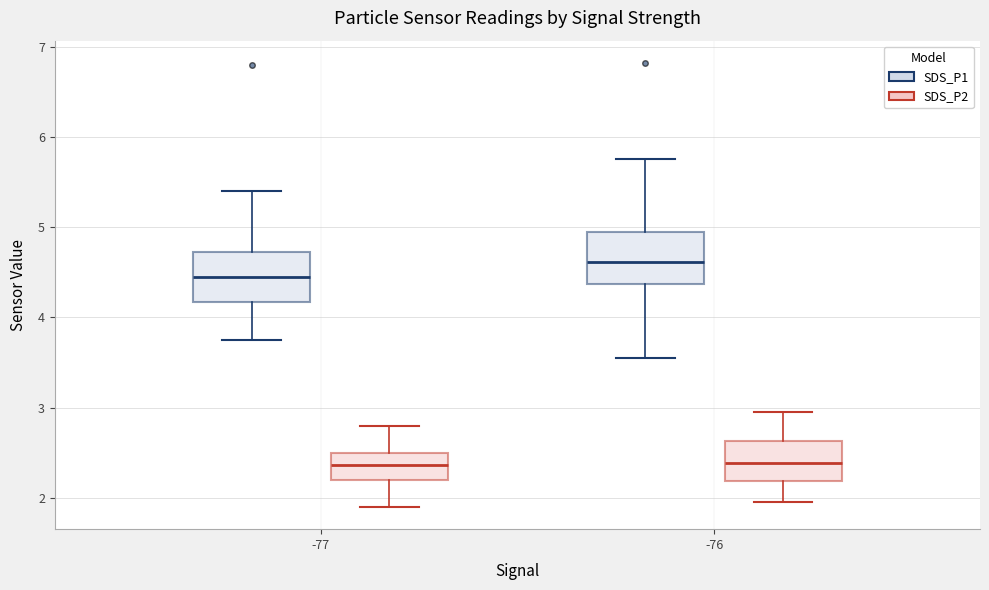

Where does the upper whisker of the box for -76 (SDS_P2) end on the y-axis? The values are not printed on the chart, so give them approximately, as read against the axis.

3.0